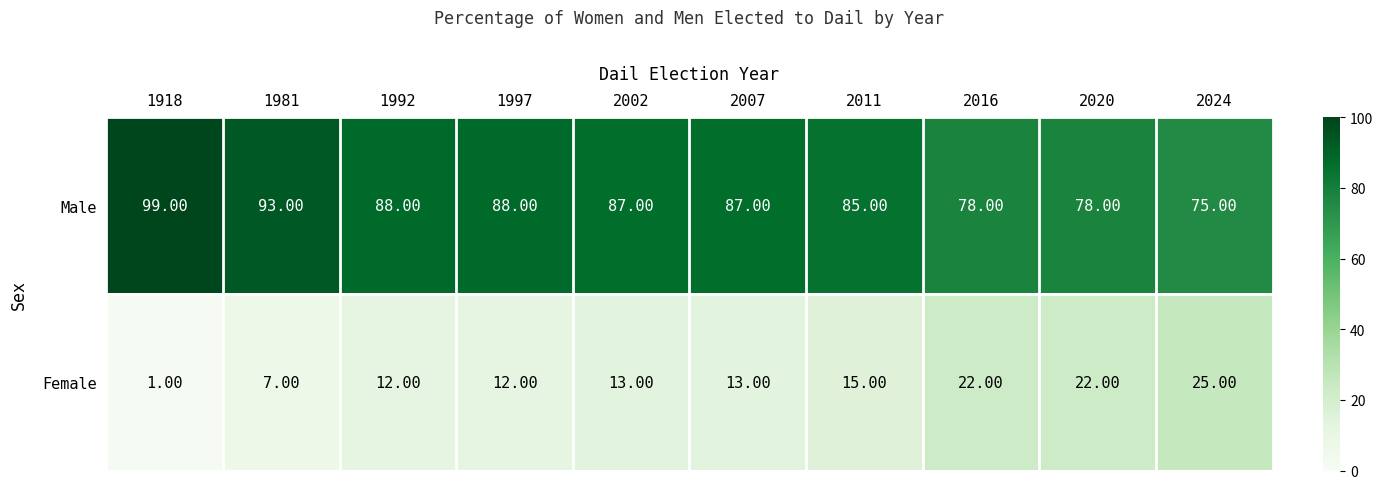

What is the smallest value displayed?

1